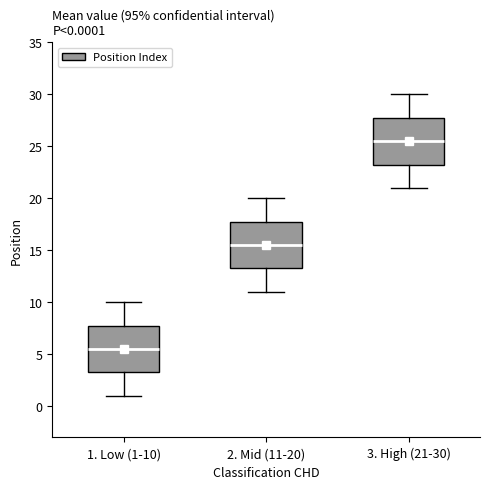

Which box has the lowest median line?

1. Low (1-10)